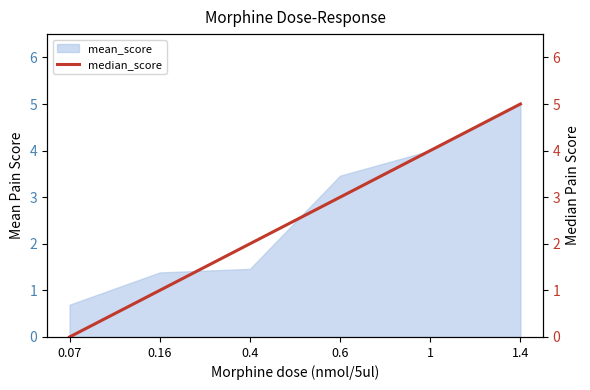

What is the difference between the values at 0.4 and 0.16?

1